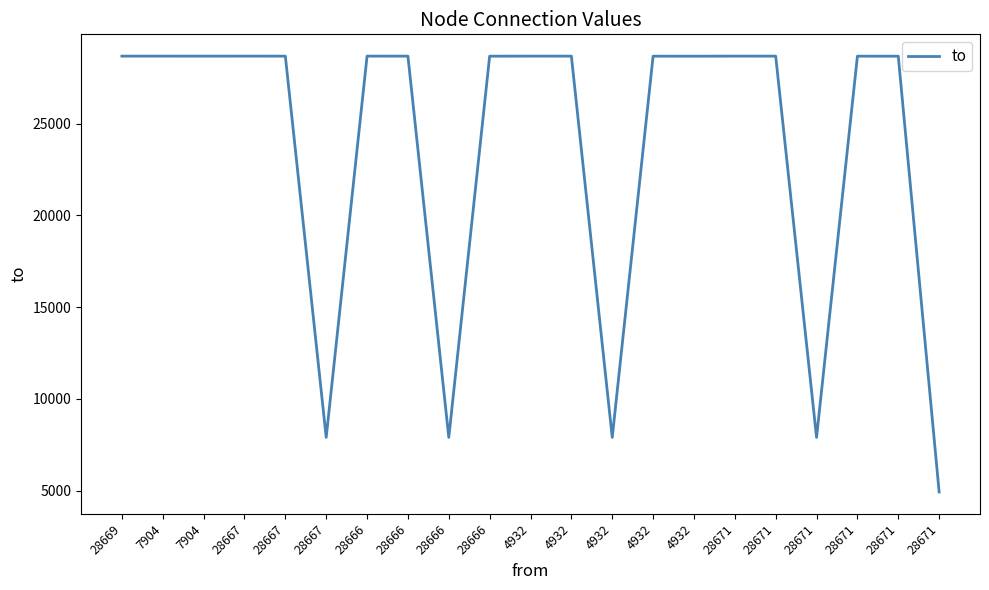

Reading left to right, extract all data points from this chart.

28670	28670	28669	28670	28669	7904	28670	28669	7904	28667	28670	28669	7904	28667	28666	28670	28669	7904	28667	28666	4932